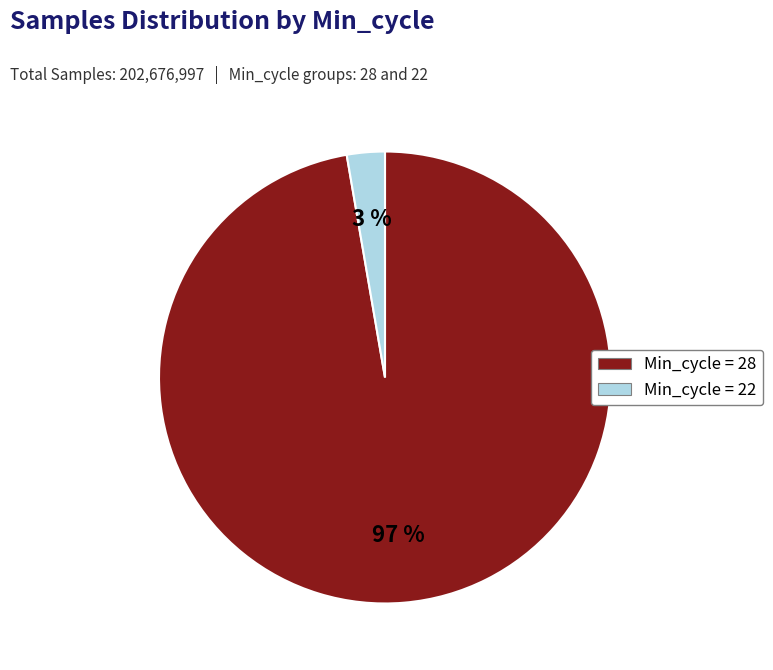

To the nearest percent, what is the average slice percentage?

50%